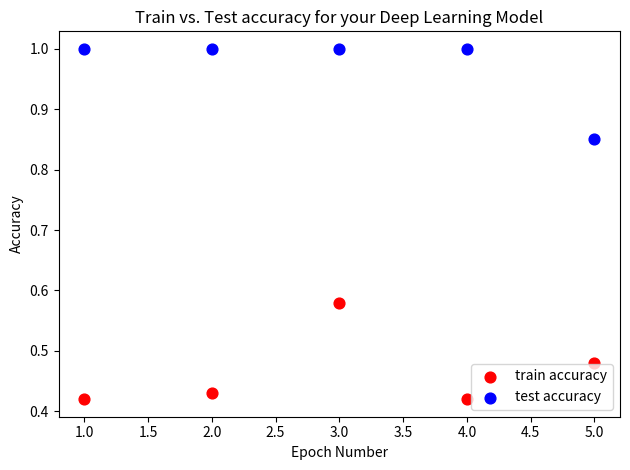

What are all the series names shown in the legend?

train accuracy, test accuracy